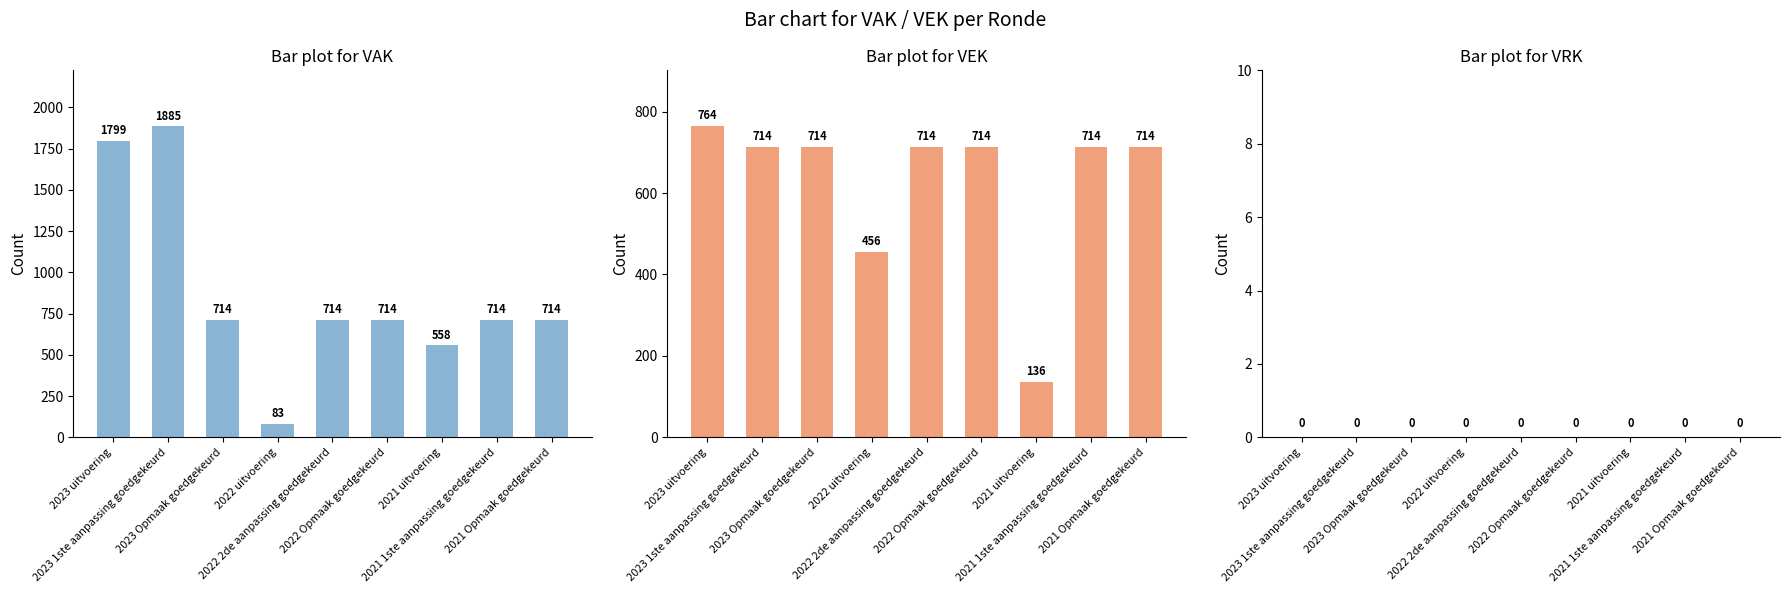

Reading left to right, extract all data points from this chart.

VAK: 1799	1885	714	83	714	714	558	714	714
VEK: 764	714	714	456	714	714	136	714	714
VRK: 0	0	0	0	0	0	0	0	0